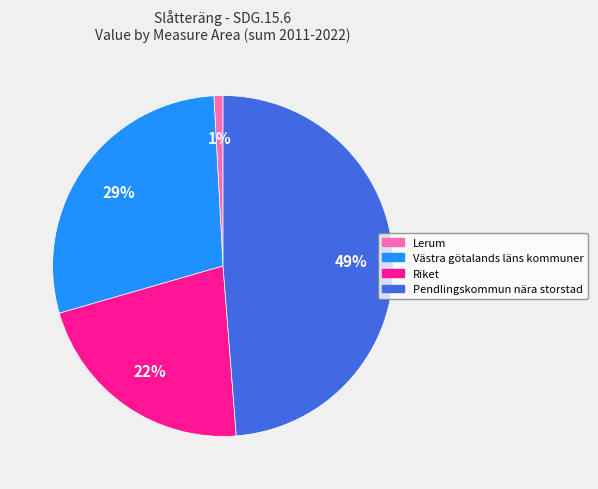

Which has a higher value, Lerum or Västra götalands läns kommuner?

Västra götalands läns kommuner